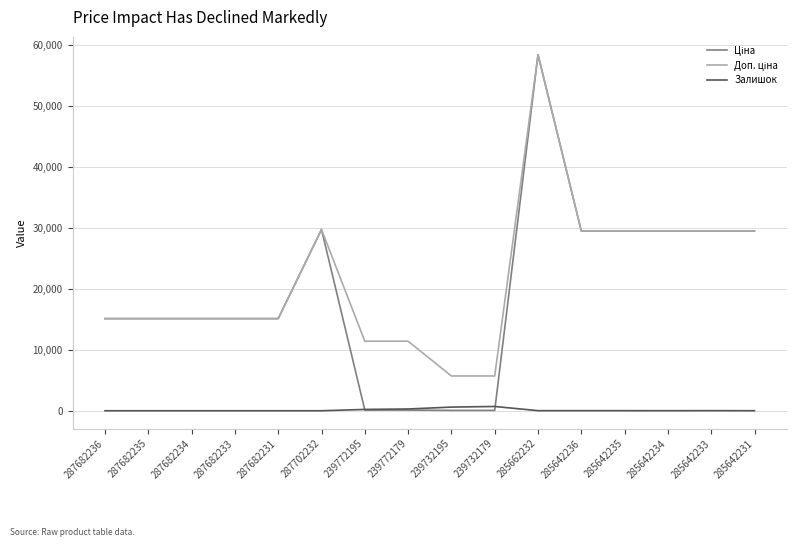

The Залишок series shows 9.0 at 285642234. True or false?

True